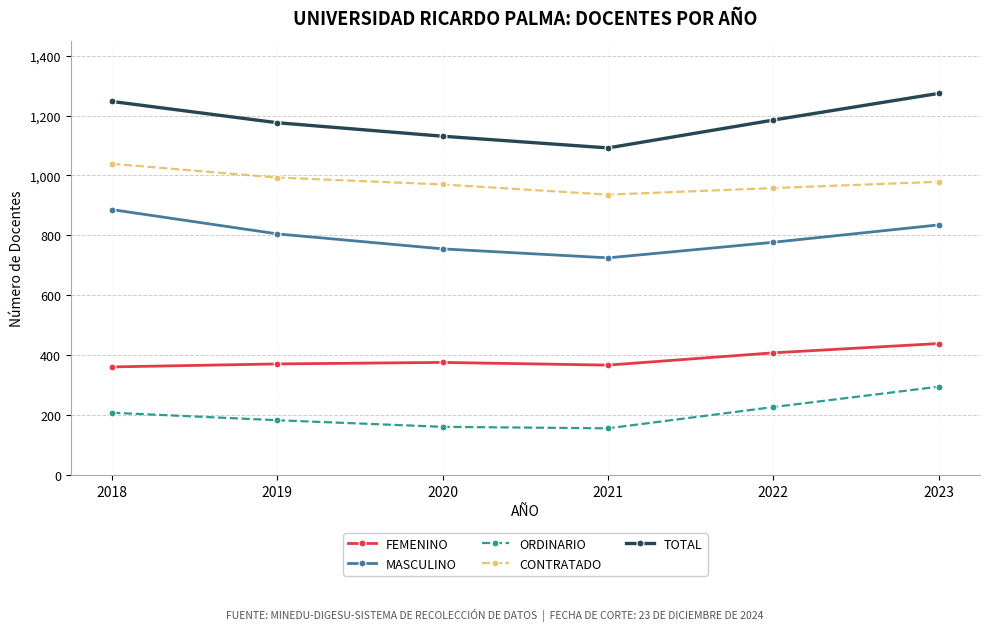

At 2019, list the series in order from smallest to largest.

ORDINARIO, FEMENINO, MASCULINO, CONTRATADO, TOTAL